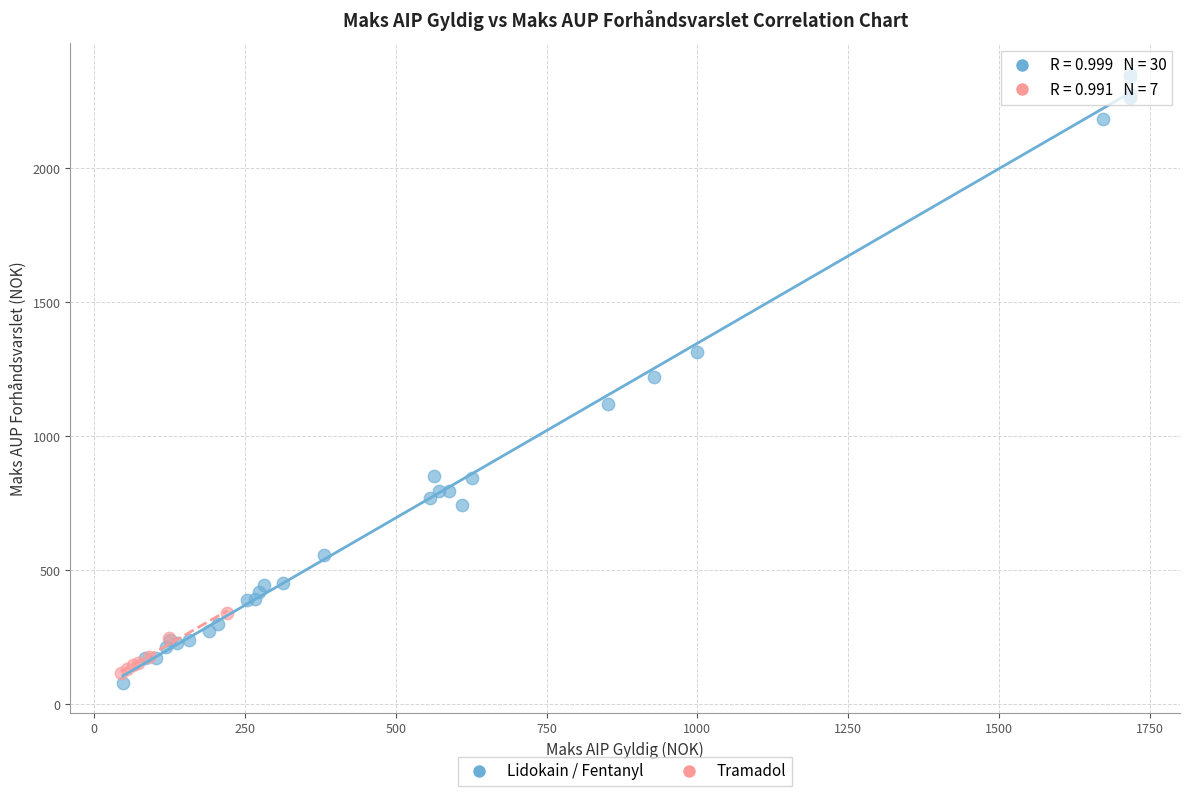

What are all the series names shown in the legend?

Lidokain / Fentanyl, Tramadol